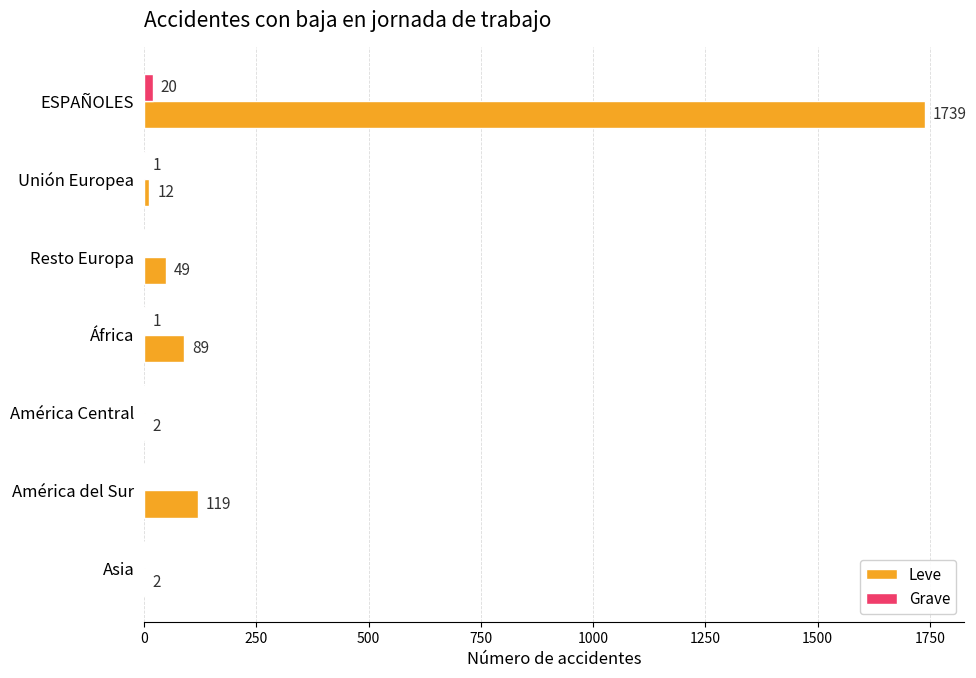

What is the maximum value for Grave?

20